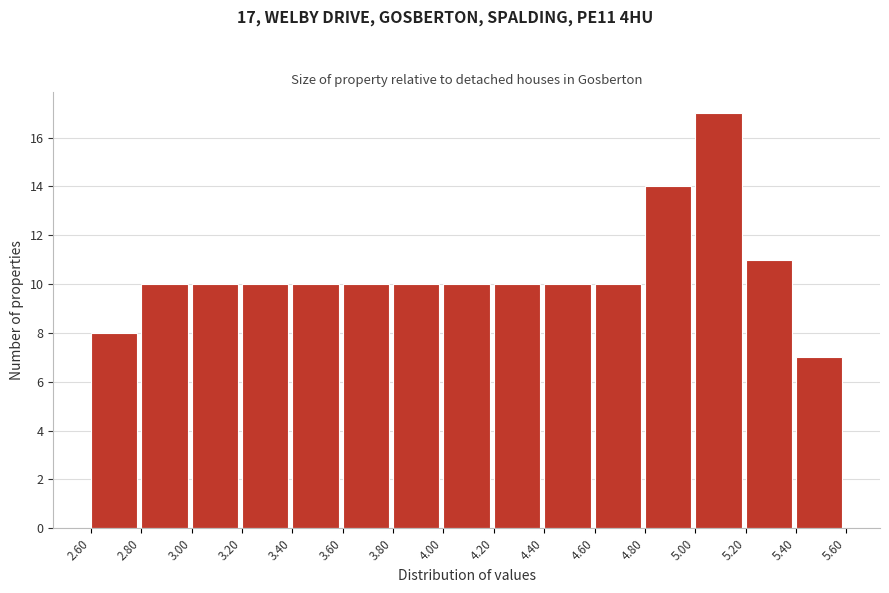

Over which range of the x-axis is the bar tallest?

5.00 to 5.20